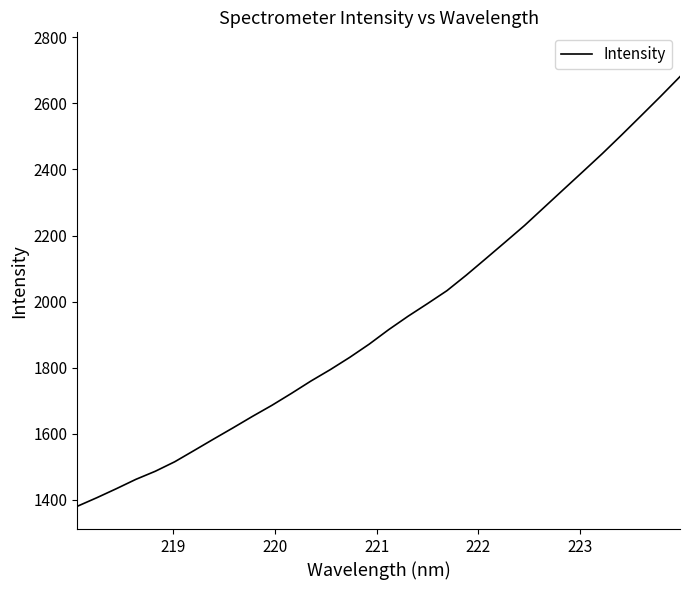

What is the maximum value shown in the chart?

2681.1